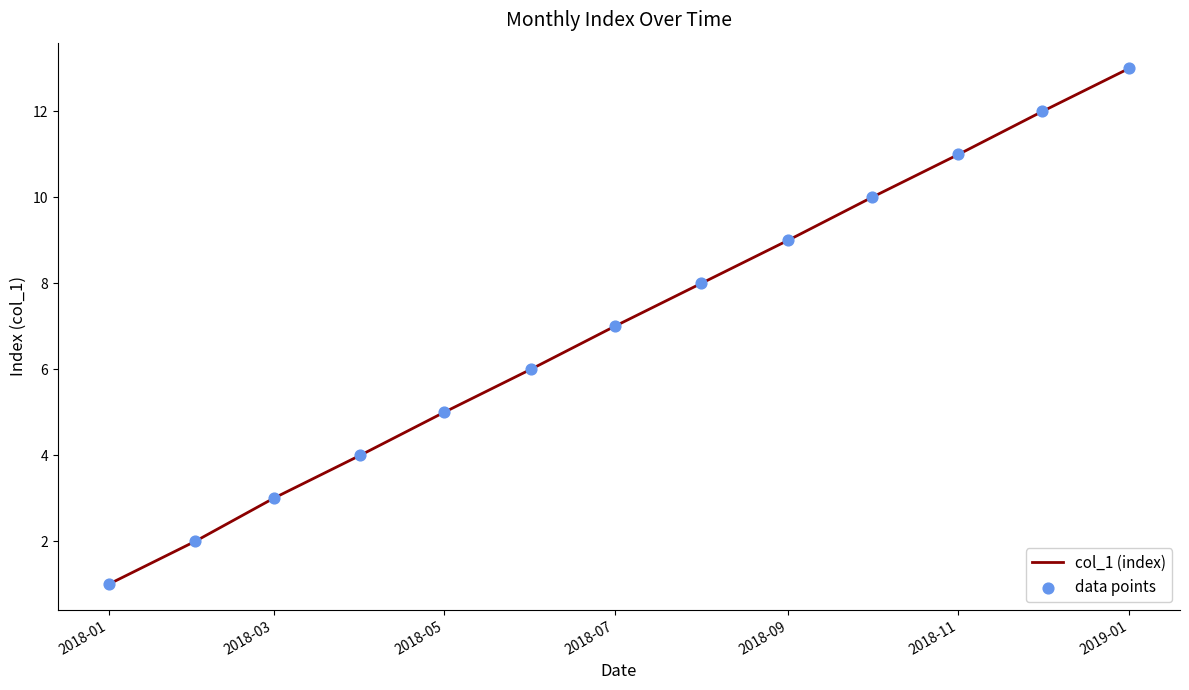

What is the difference between the maximum and minimum values?

12